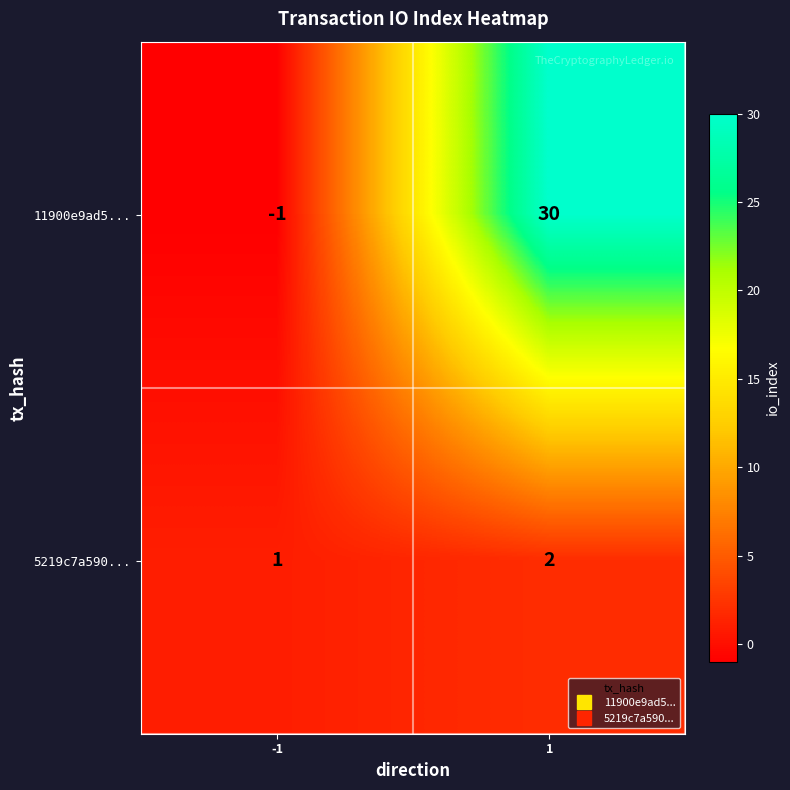

What is the difference between the highest and lowest values at 1?

28